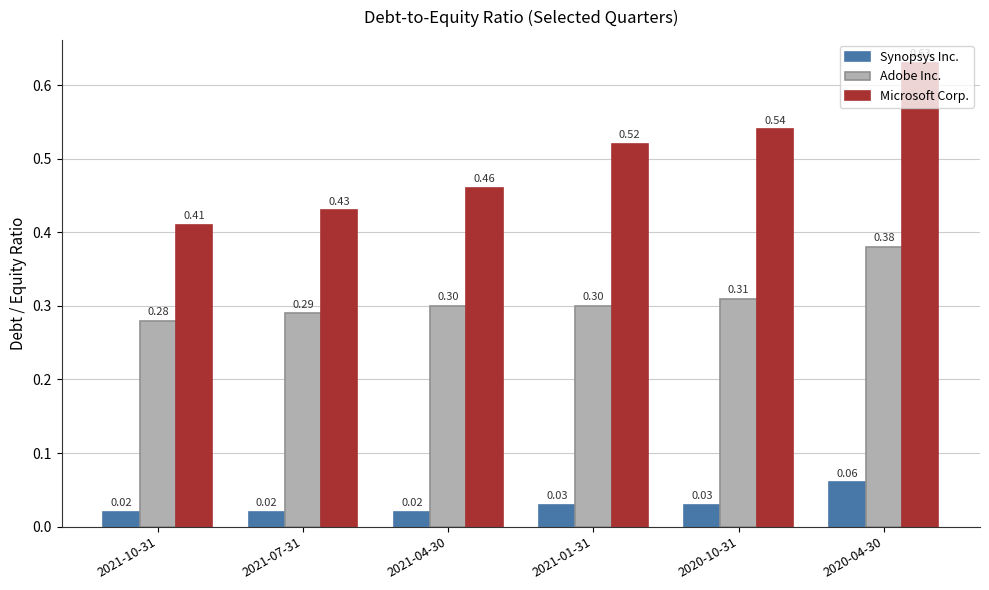

Rank the series at 2020-10-31 from highest to lowest value.

Microsoft Corp., Adobe Inc., Synopsys Inc.